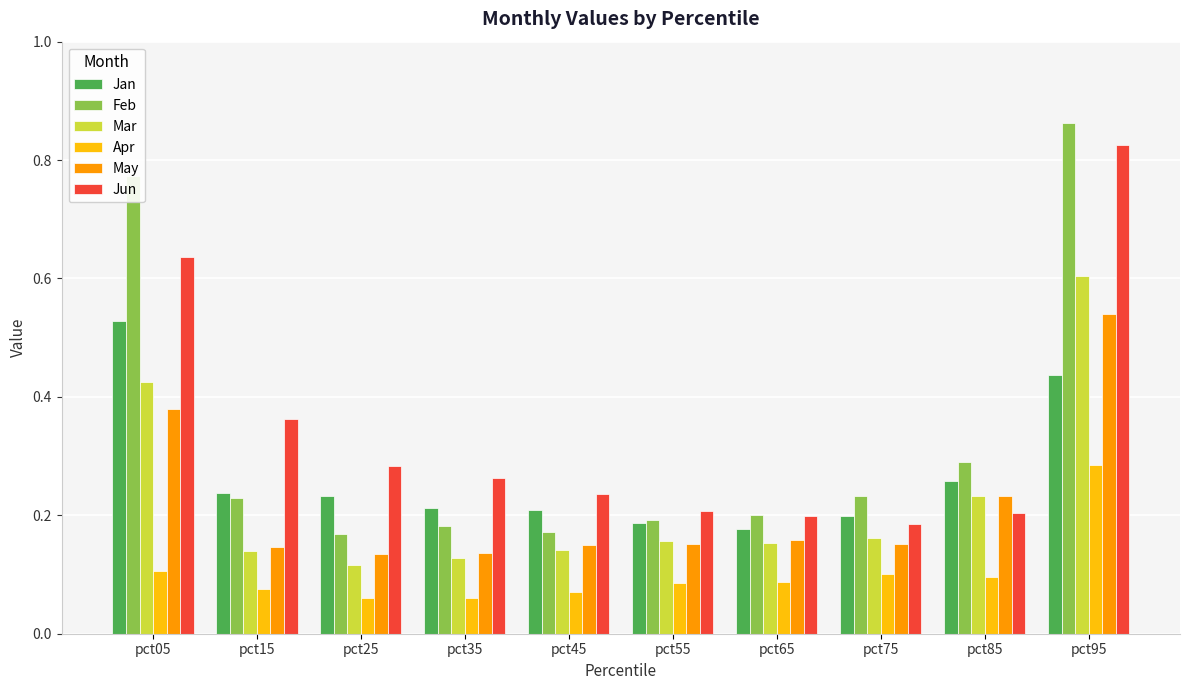

The value of Feb at pct25 is 0.3. True or false?

False